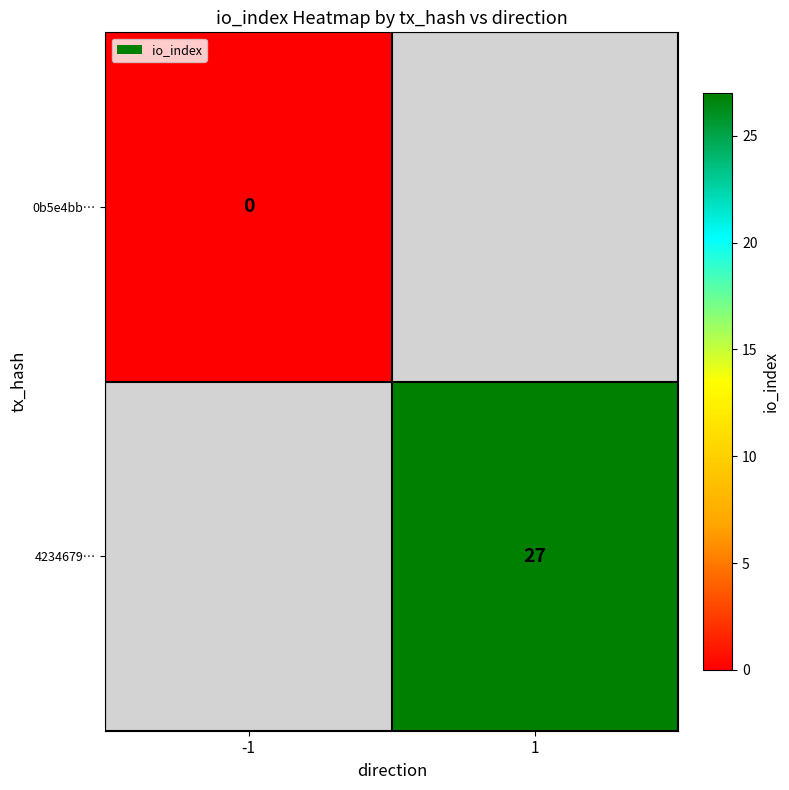

Is the value of 4234679… at 1 greater than the value of 0b5e4bb… at -1?

Yes